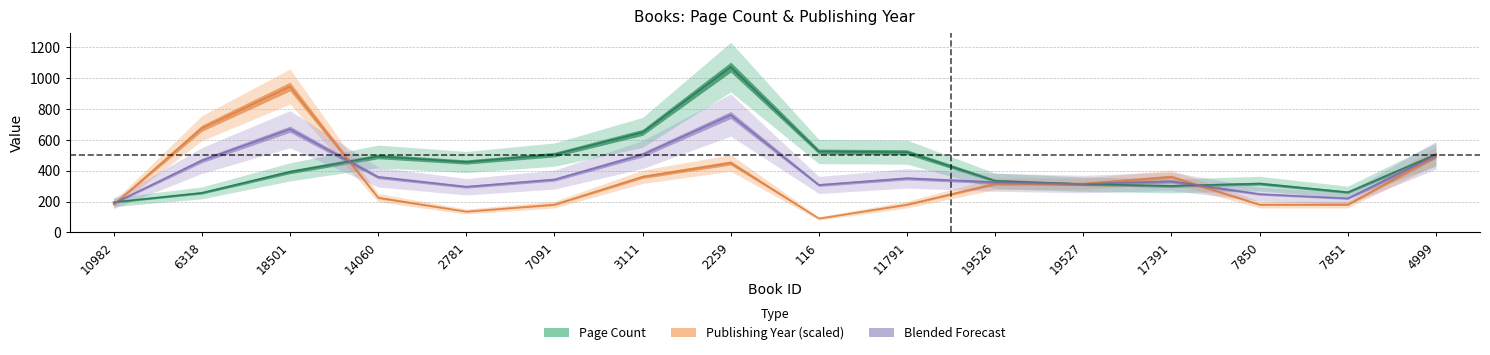

What is the value of the pageCount point at the 2nd from the left?

256